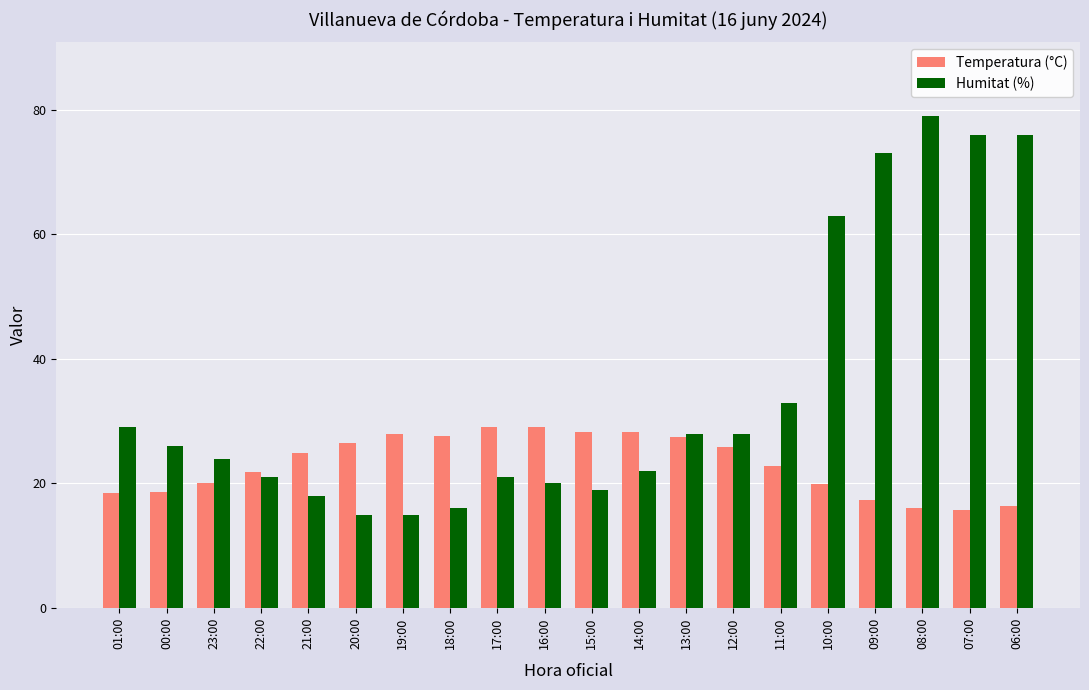

Between 14:00 and 09:00, which series saw the biggest shift?

Humitat (%)